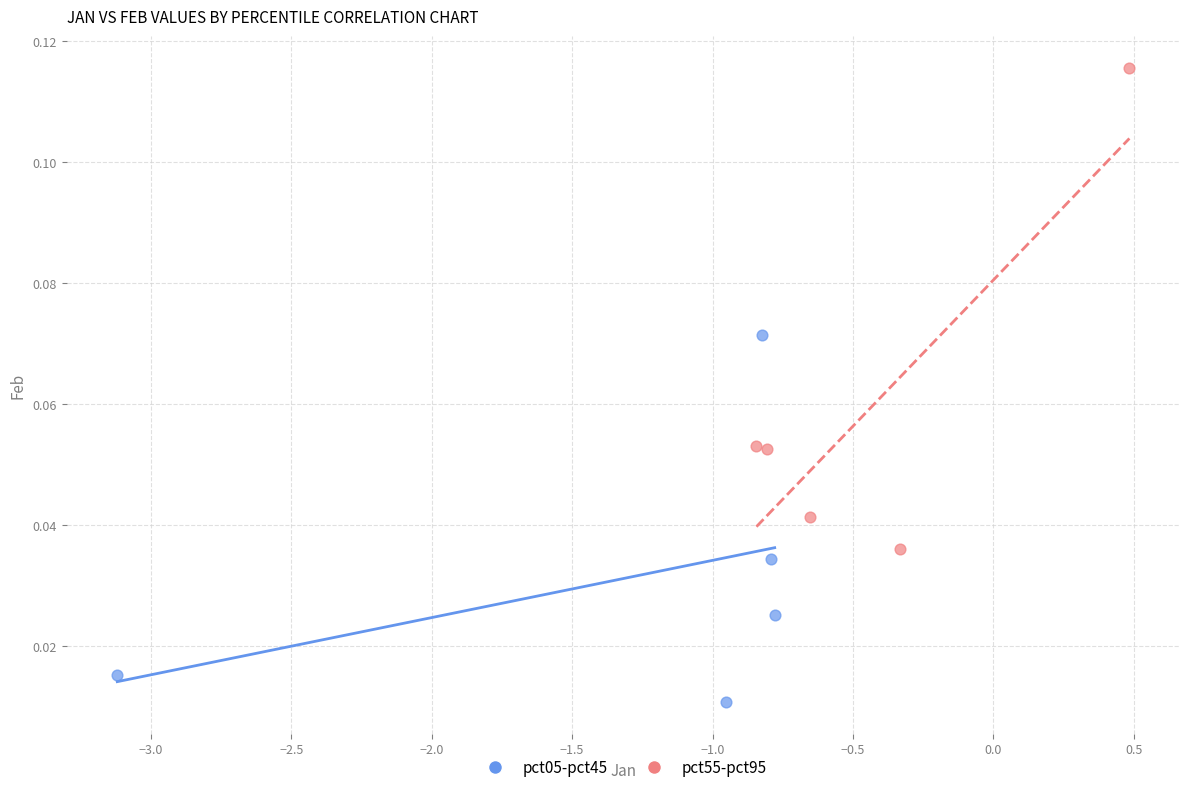

Which series reaches the maximum Y coordinate?

pct55-pct95